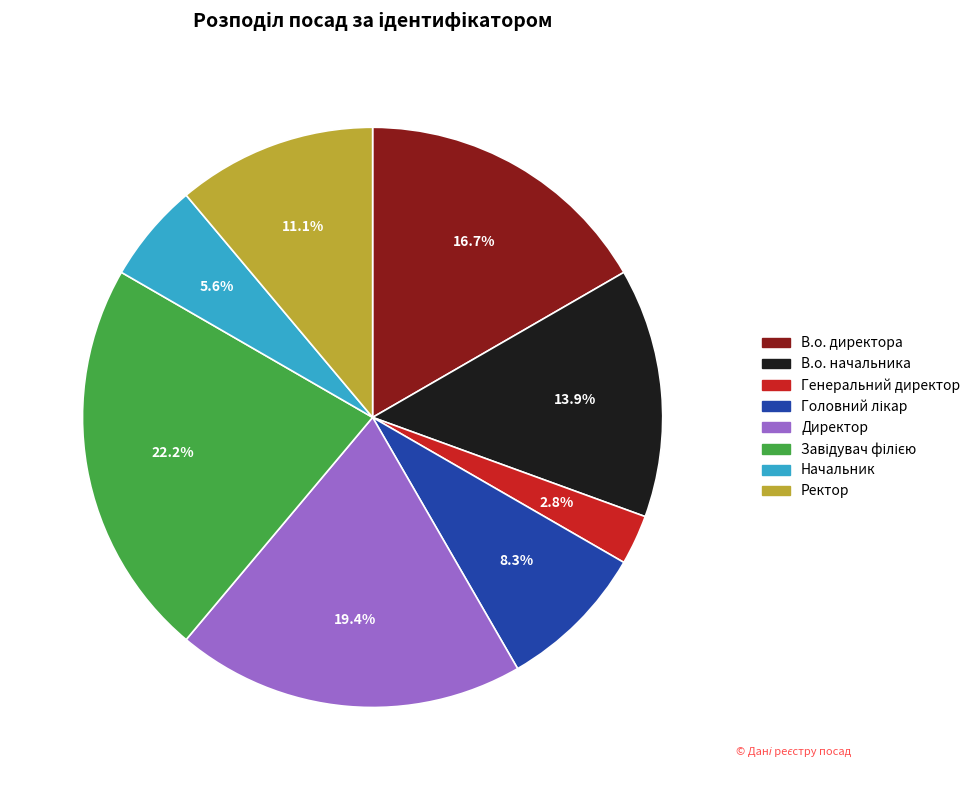

The Генеральний директор slice represents 3% of the pie. True or false?

True